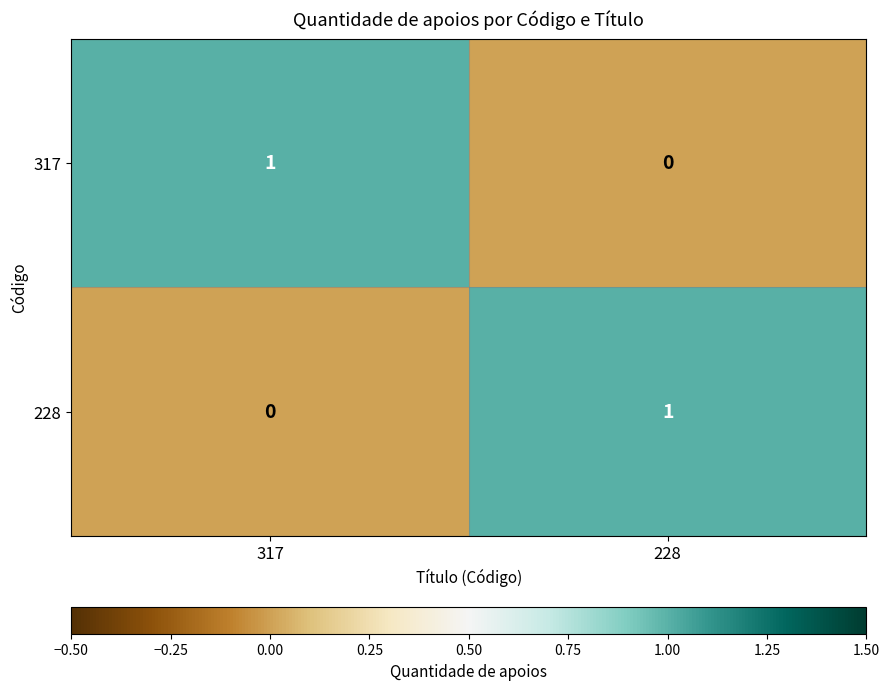

Where is 228 nearest to the value 0?

317